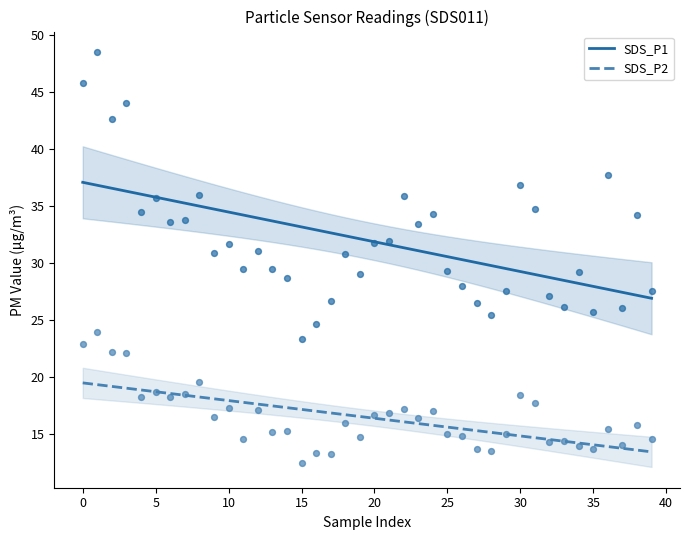

Which series has the largest total across all categories?

SDS_P1